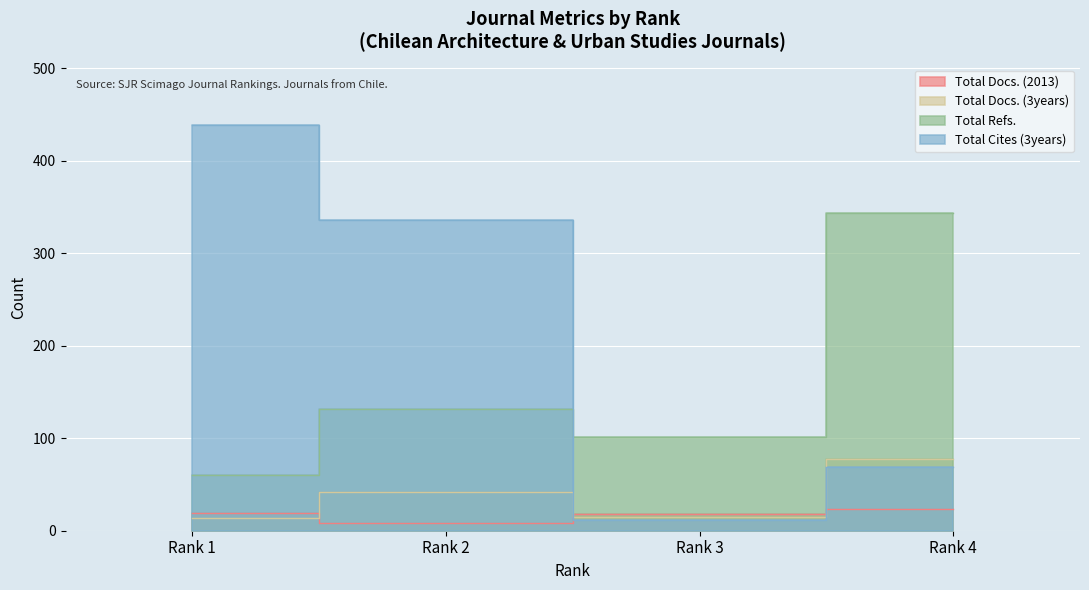

What is the maximum value shown in the chart?

438